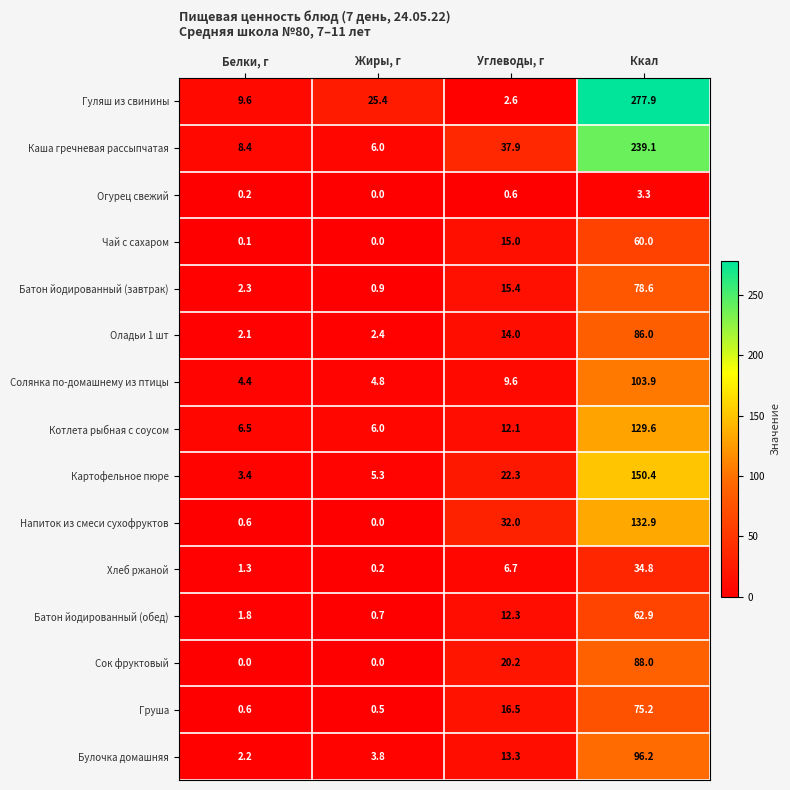

The value of Каша гречневая рассыпчатая at Ккал is 239.1. True or false?

True